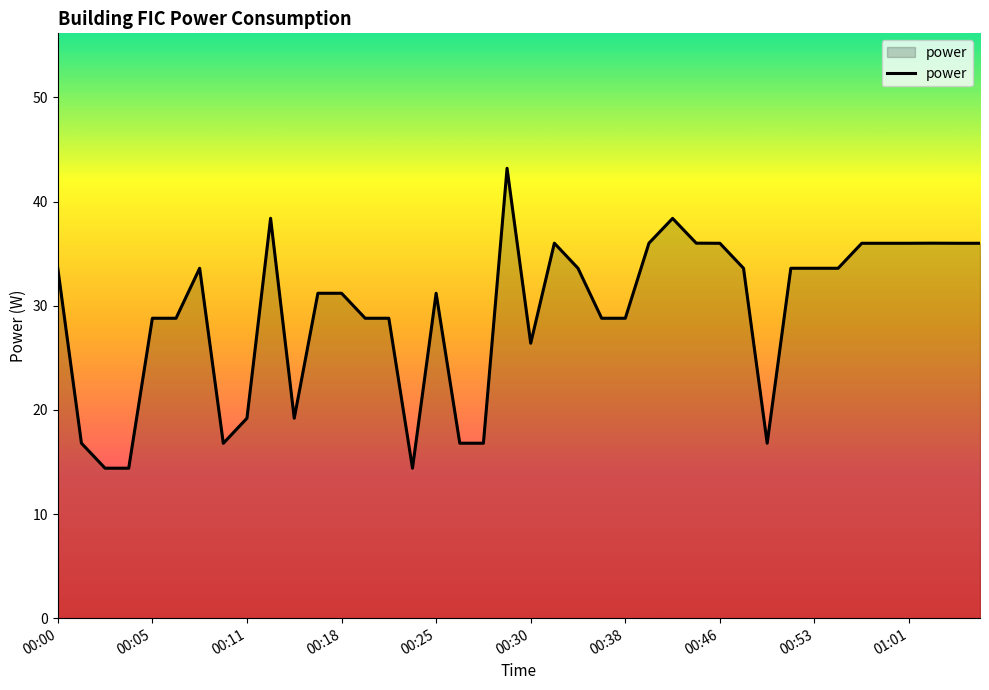

What is the greatest value displayed?

43.2